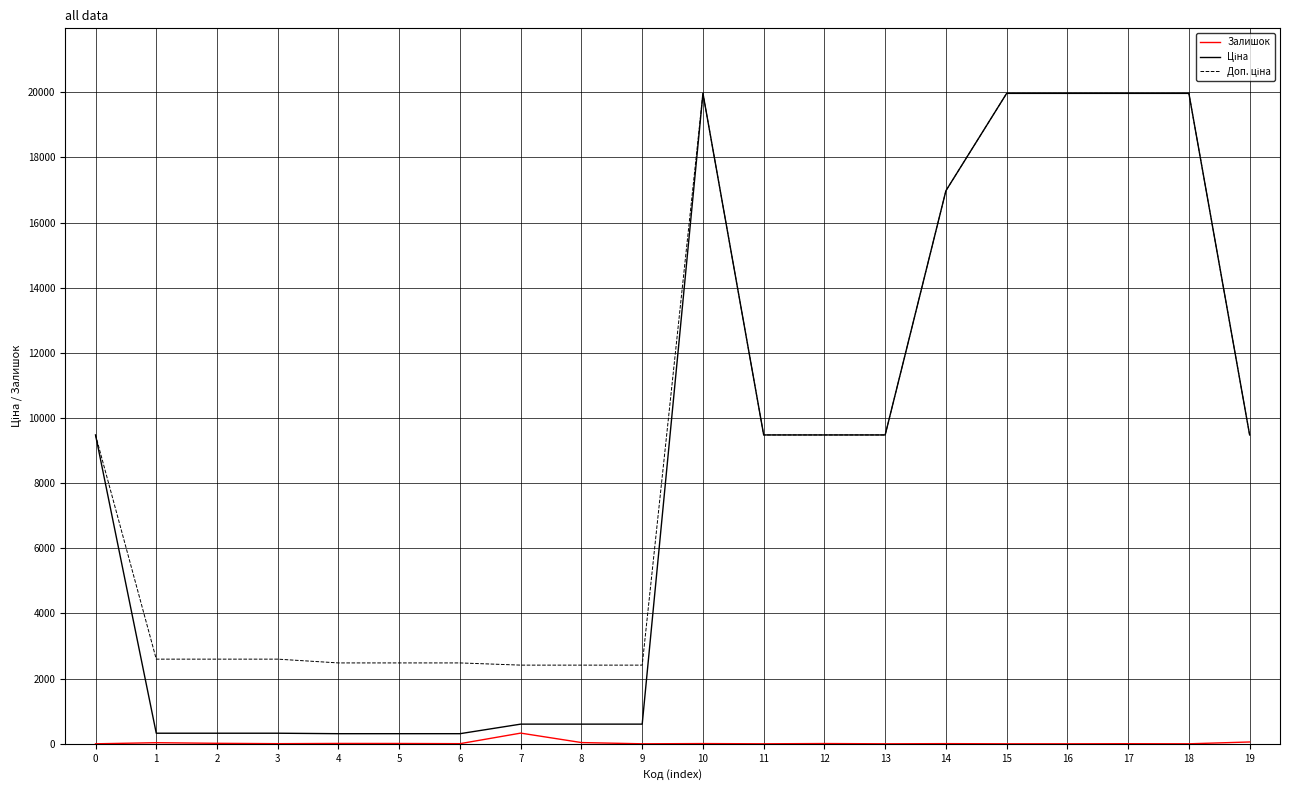

How many lines are shown in the chart?

3